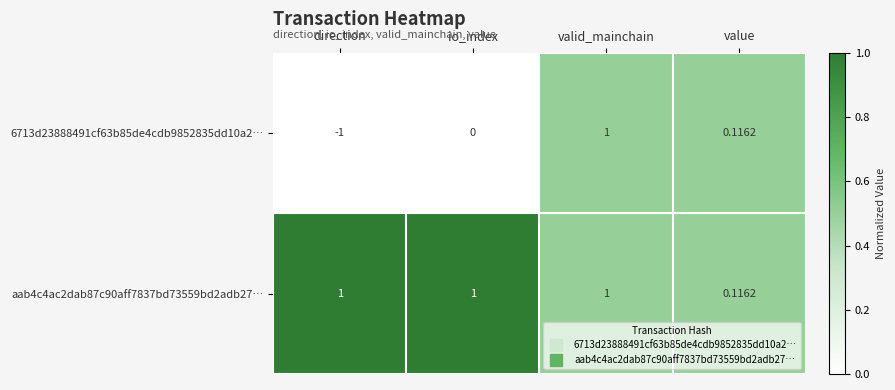

Rank the categories by 6713d23888491cf63b85de4cdb9852835dd10a2… value from lowest to highest.

direction, io_index, value, valid_mainchain